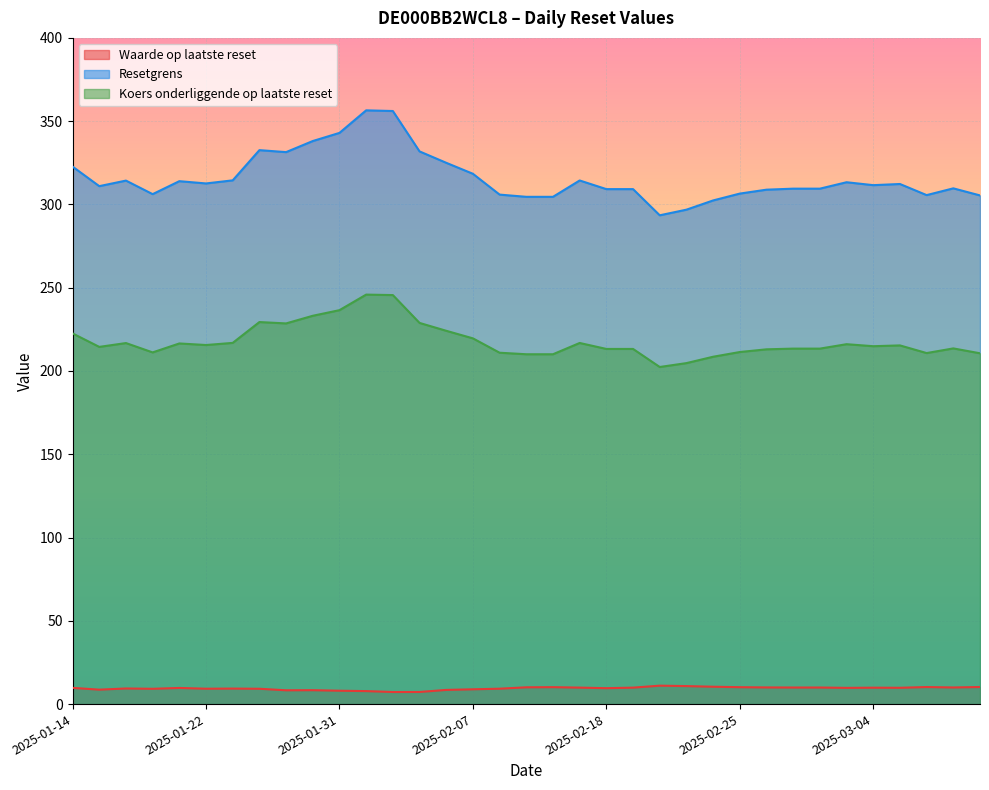

How many lines are shown in the chart?

3